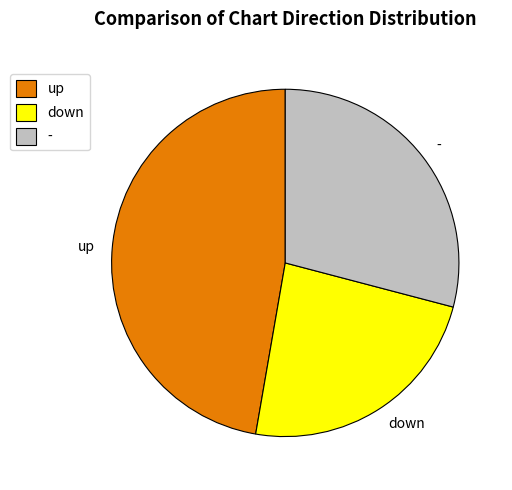

Which slice is the smallest?

down